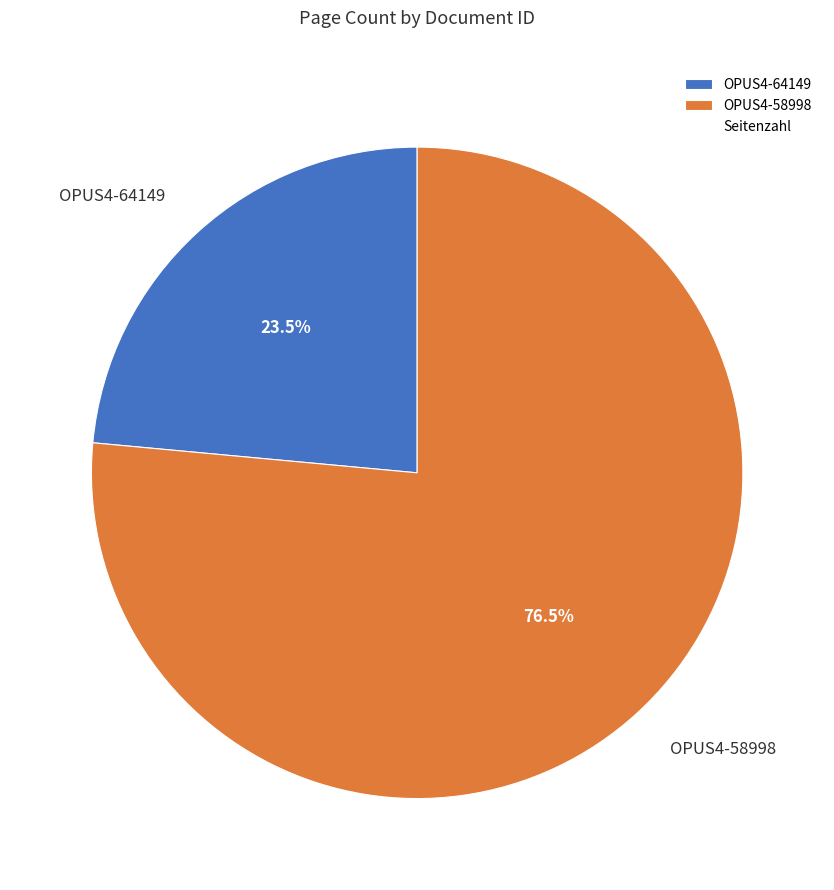

The OPUS4-64149 slice represents 36% of the pie. True or false?

False